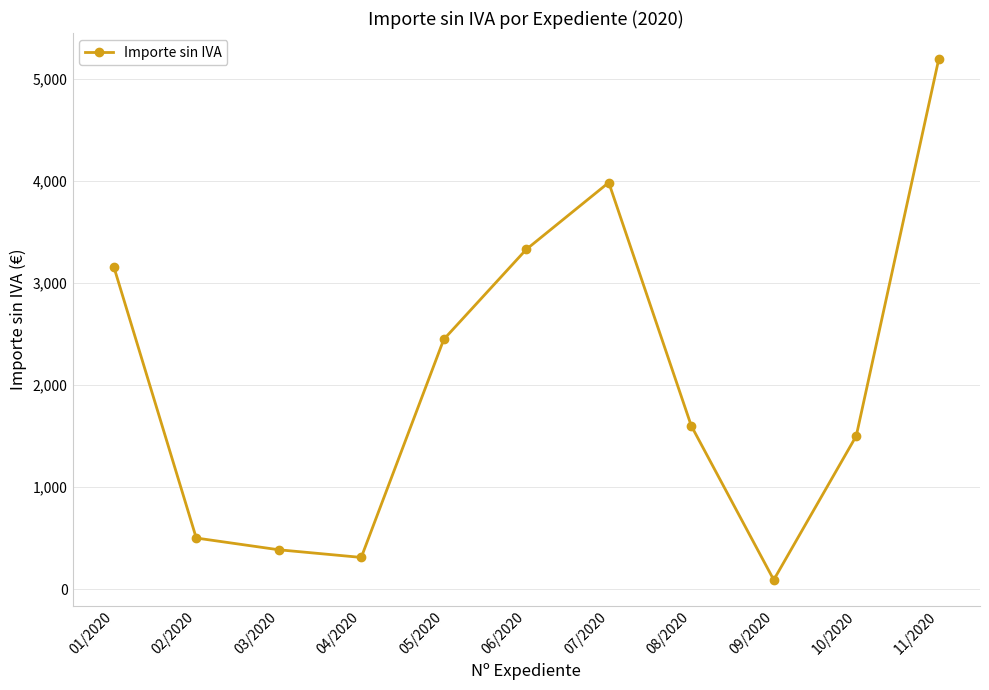

Rank the categories by value from highest to lowest.

11/2020, 07/2020, 06/2020, 01/2020, 05/2020, 08/2020, 10/2020, 02/2020, 03/2020, 04/2020, 09/2020